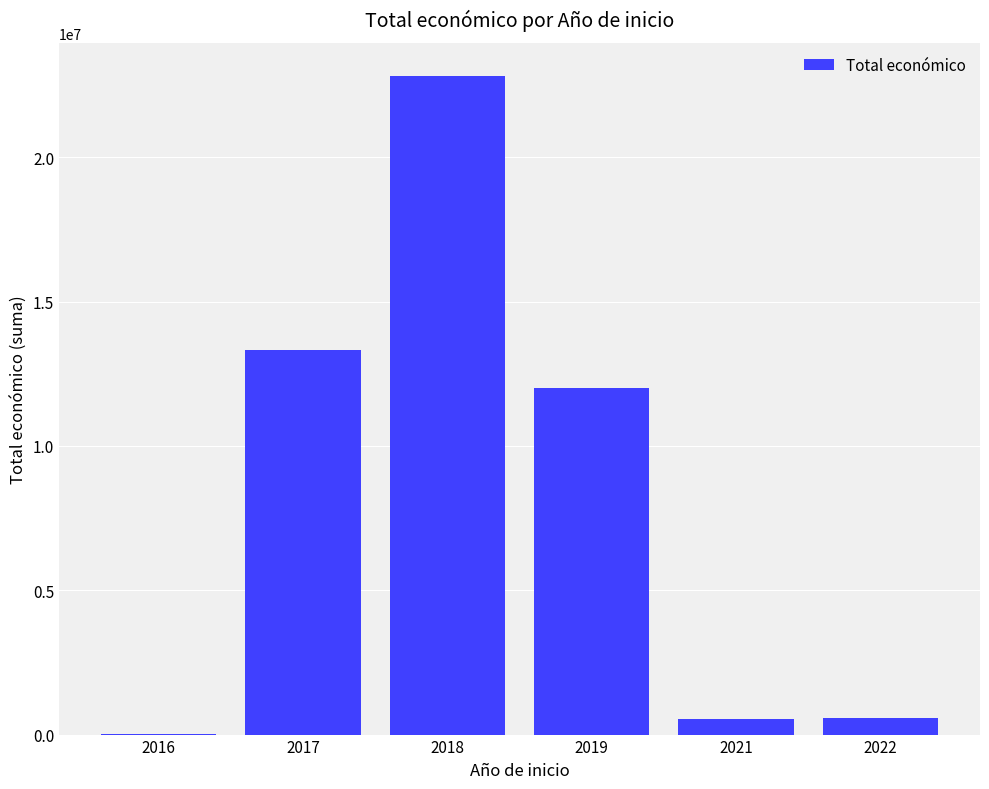

The value at 2018 is 7358610. True or false?

False